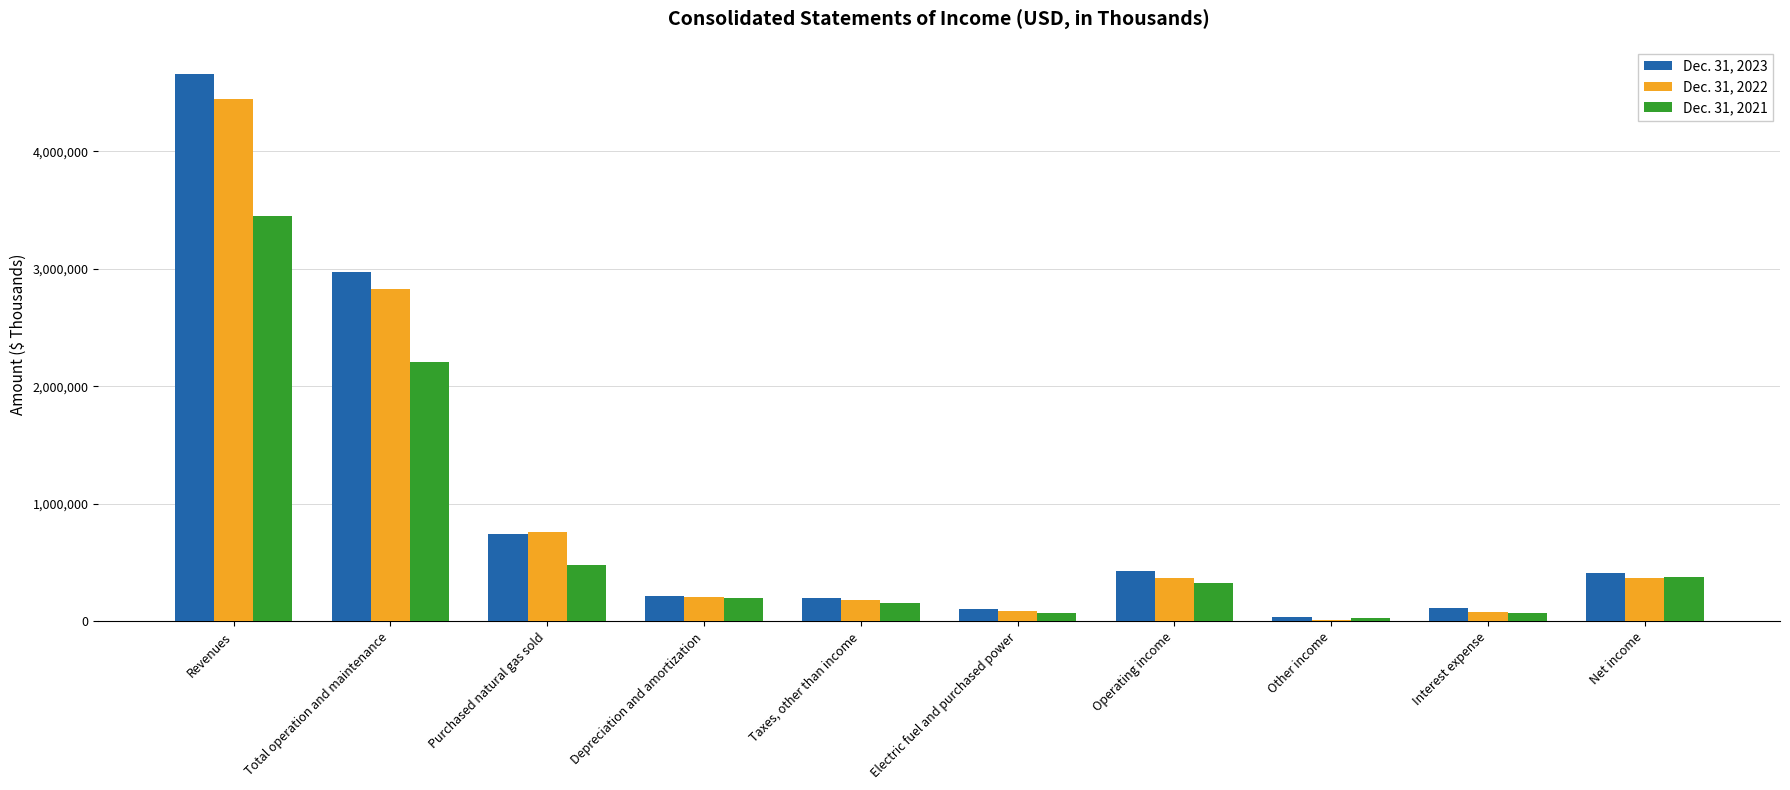

What is the sum of the Dec. 31, 2021 values at Taxes, other than income and Purchased natural gas sold?

641109